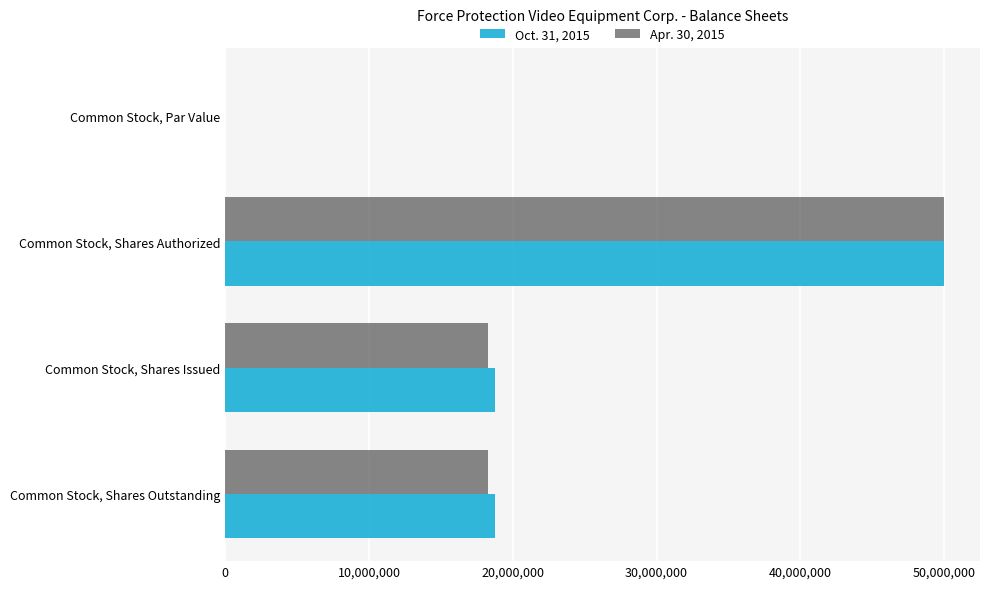

Between Common Stock, Shares Authorized and Common Stock, Shares Issued, which series saw the biggest shift?

Apr. 30, 2015